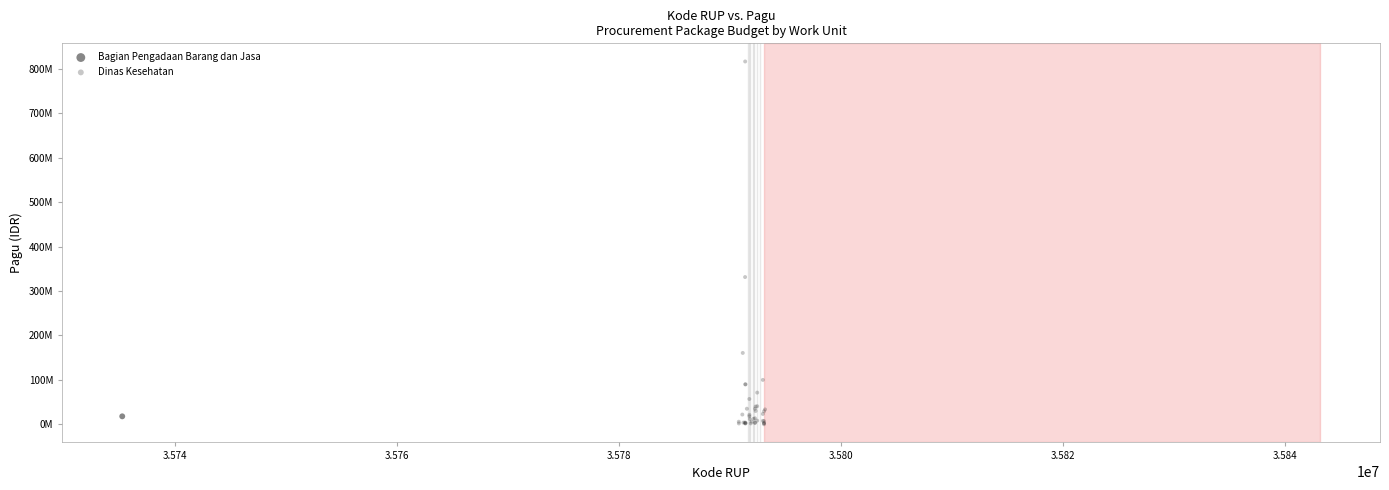

What are all the series names shown in the legend?

Bagian Pengadaan Barang dan Jasa, Dinas Kesehatan